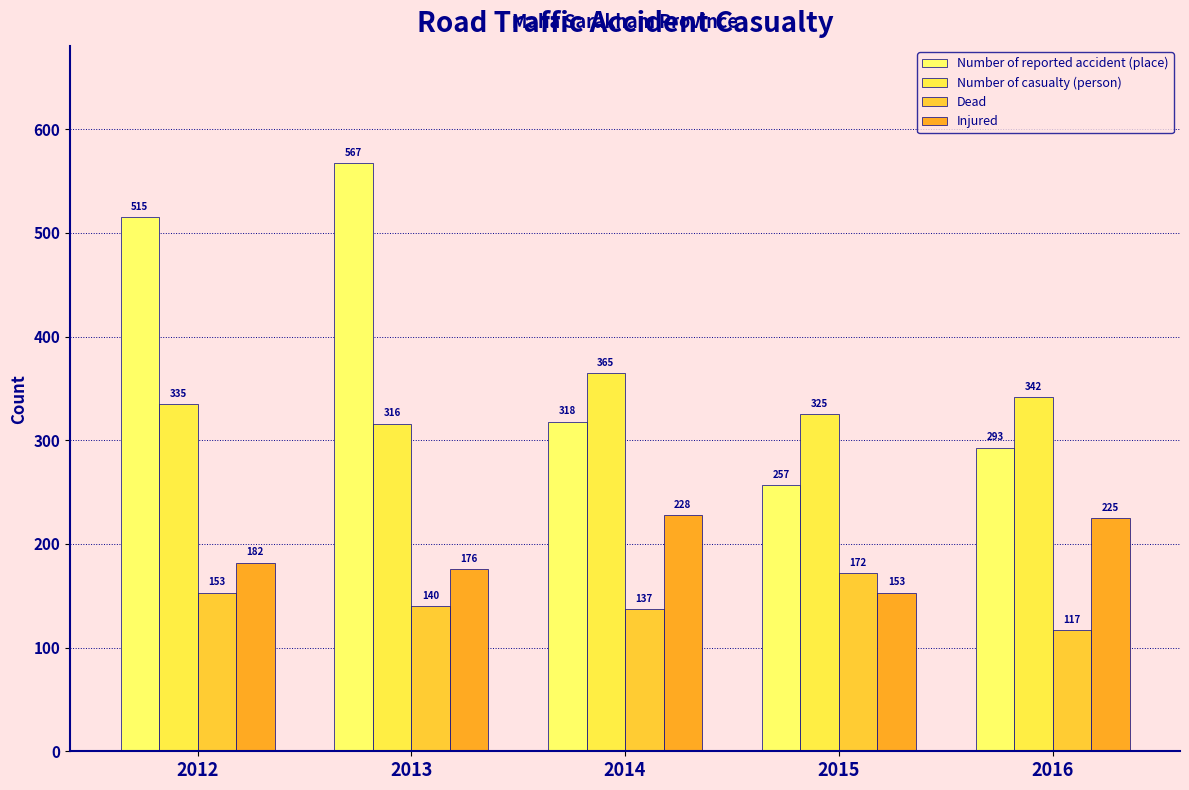

Reading left to right, transcribe all the data shown in this chart.

Number of reported accident (place): 2012=515	2013=567	2014=318	2015=257	2016=293
Number of casualty (person): 2012=335	2013=316	2014=365	2015=325	2016=342
Dead: 2012=153	2013=140	2014=137	2015=172	2016=117
Injured: 2012=182	2013=176	2014=228	2015=153	2016=225